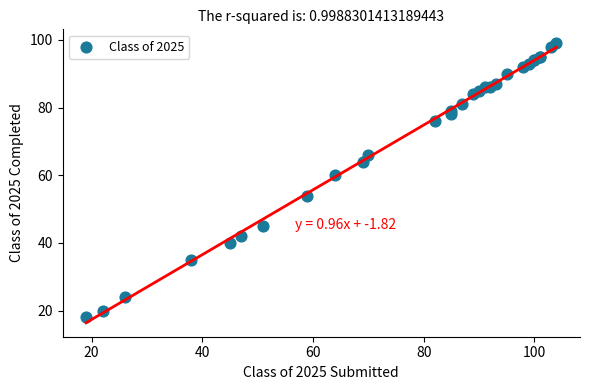

What Y value in the scatter plot is closest to 58?

60